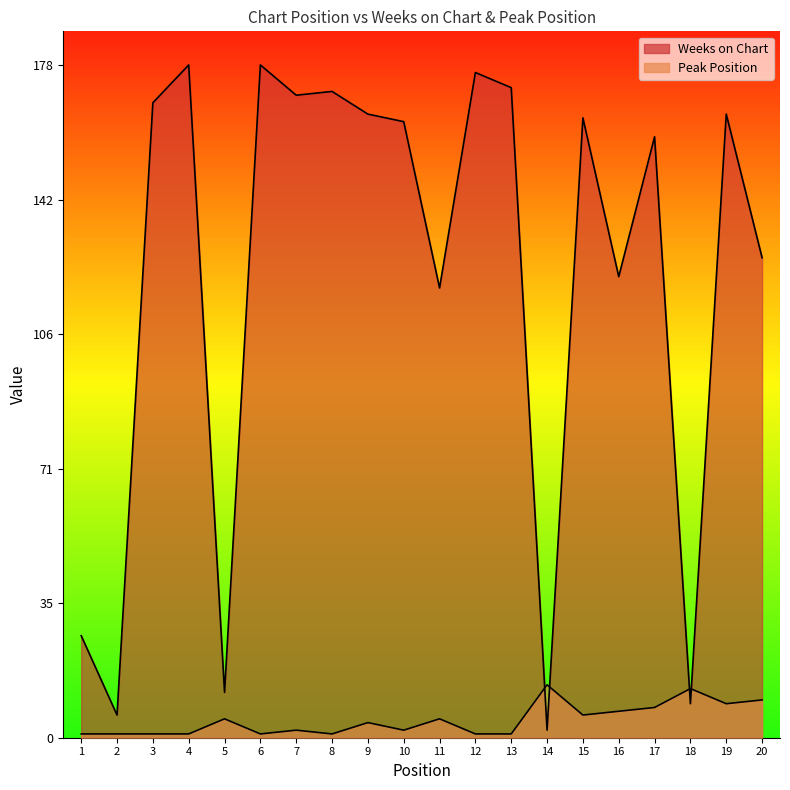

What is the minimum value for Peak Position?

1